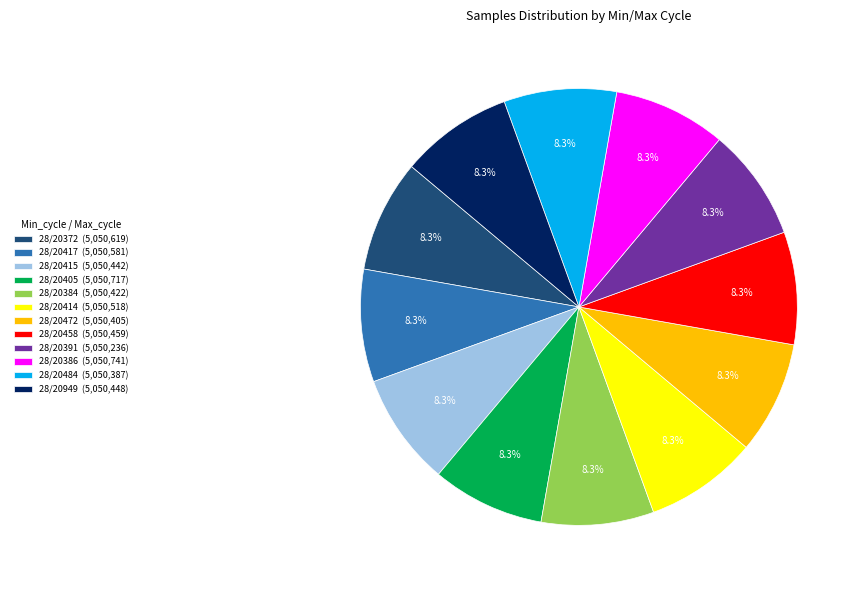

To the nearest percent, what portion does 28/20458 represent?

8%